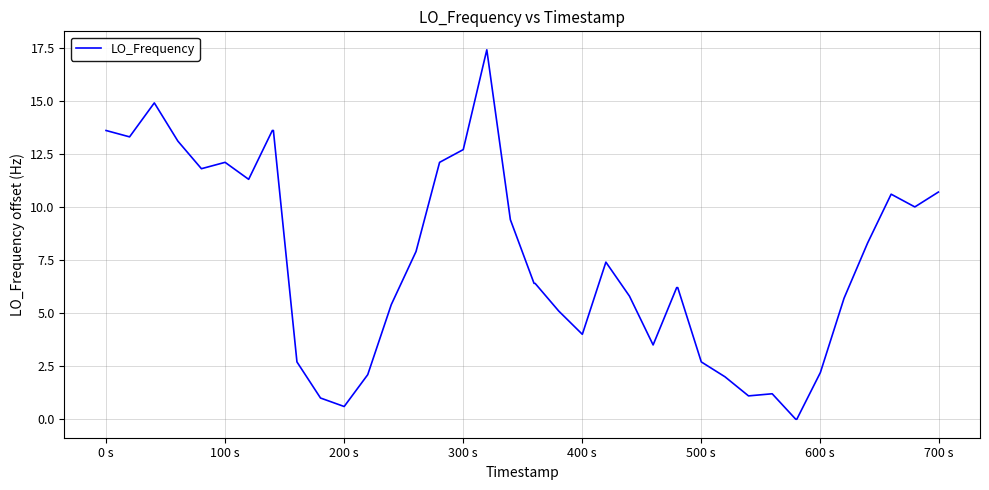

Reading right to left, transcribe all the data shown in this chart.

10.7	10.0	10.6	8.3	5.7	2.2	0.0	0.0	1.2	1.1	2.0	2.7	6.2	6.2	3.5	5.8	7.4	4.0	5.1	6.4	6.4	9.4	17.4	12.7	12.1	7.9	5.4	2.1	0.6	1.0	2.7	13.6	13.6	11.3	12.1	11.8	13.1	14.9	13.3	13.6